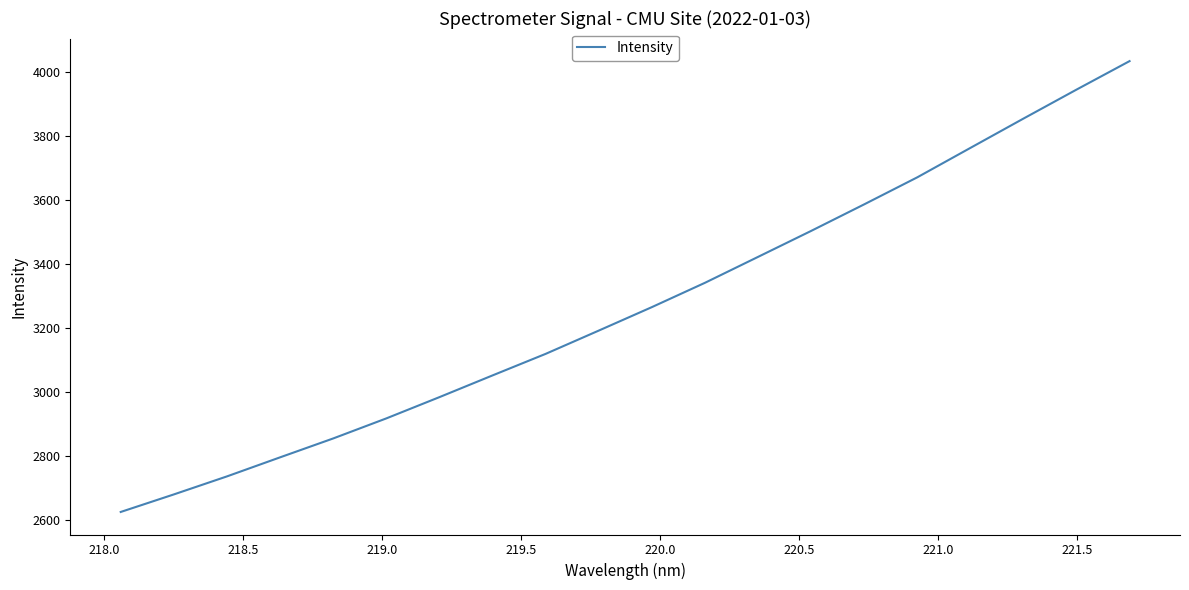

True or false: the data has more than 0 interior local peaks.

False